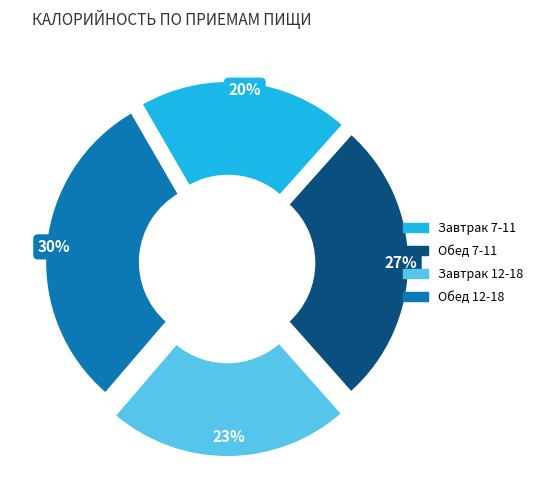

Rank the categories by value from lowest to highest.

Завтрак 7-11, Завтрак 12-18, Обед 7-11, Обед 12-18